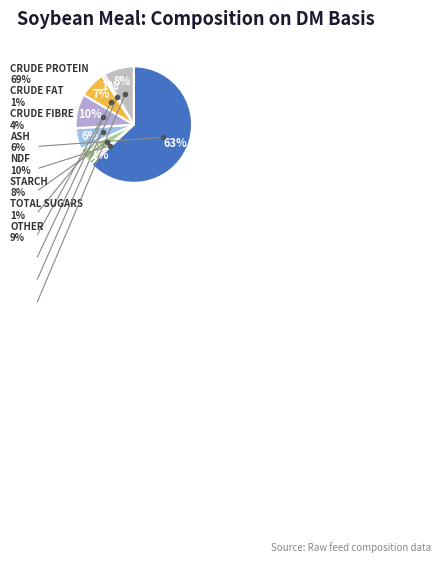

How many segments does this pie chart have?

8